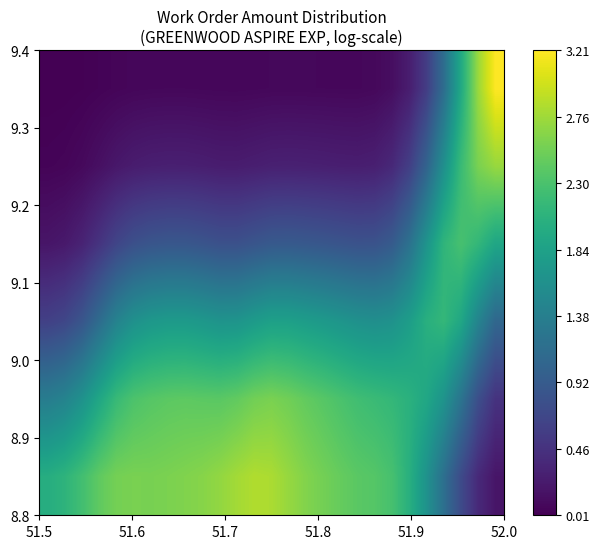

How many distinct data groups are displayed?

6